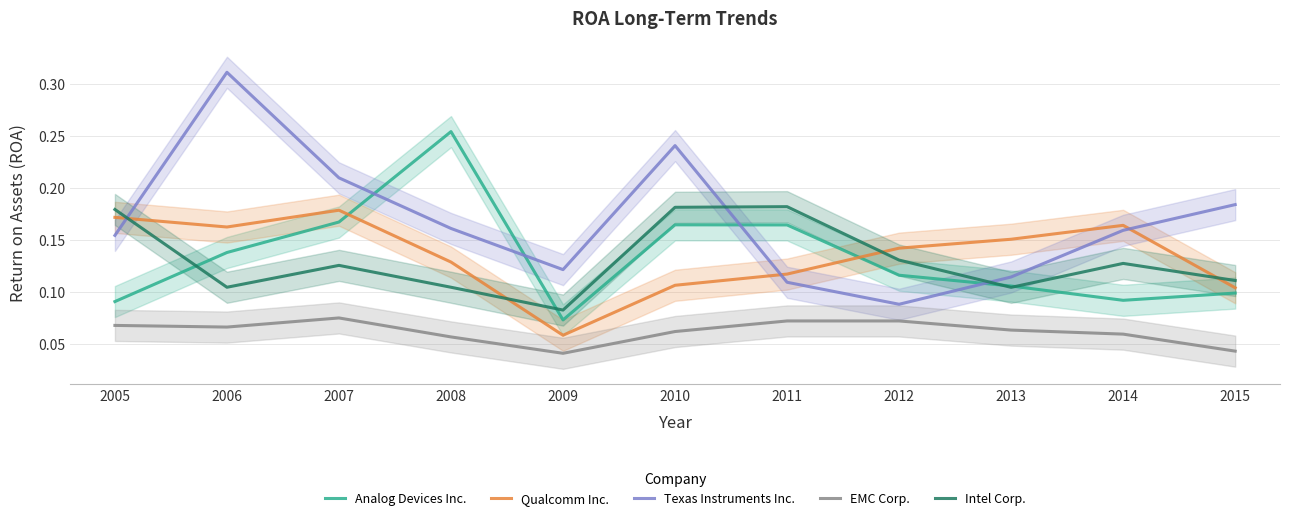

Which series has the largest range (max minus min)?

Texas Instruments Inc.